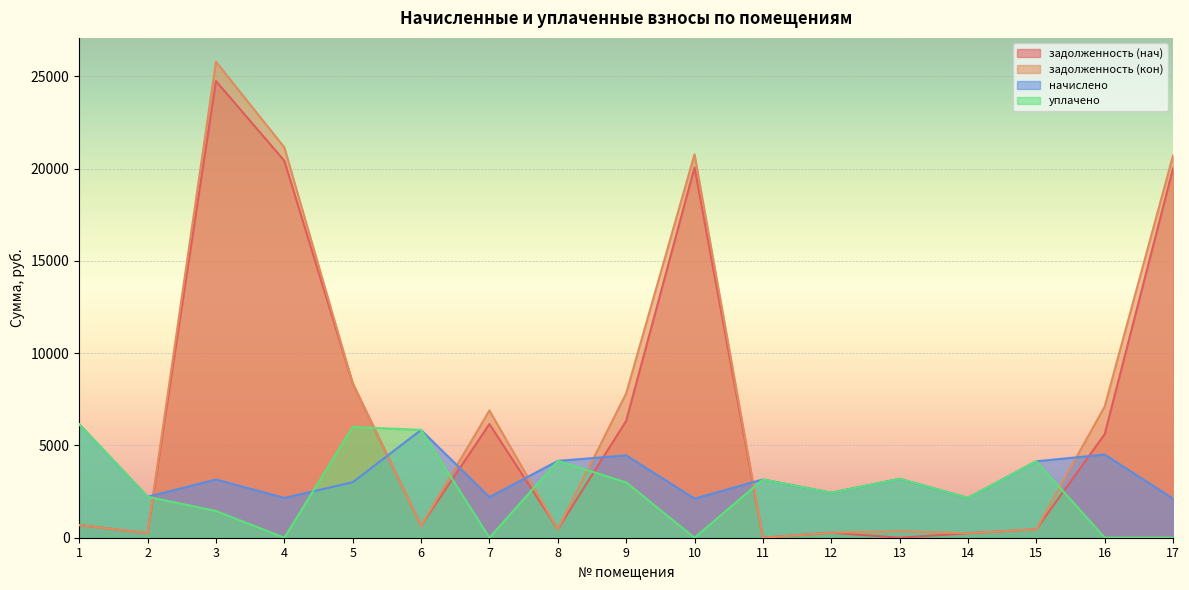

What is the total value across all series at 4?

43733.7